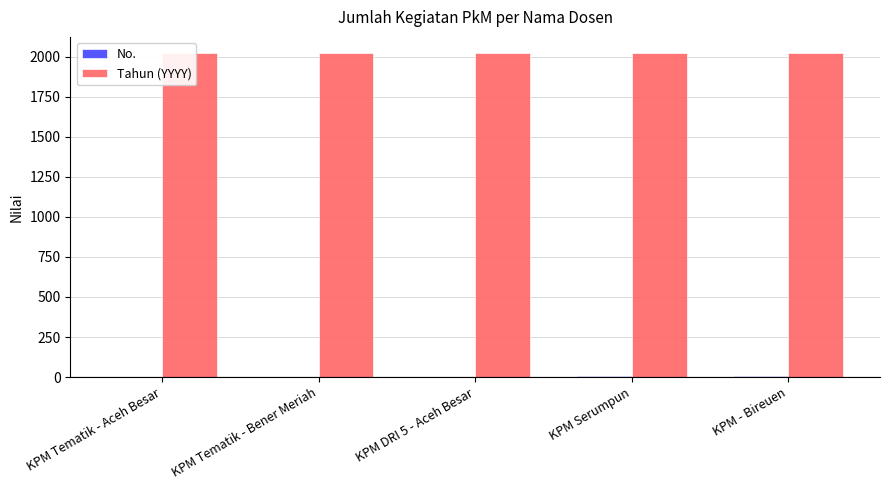

What position from the left is KPM Serumpun?

4